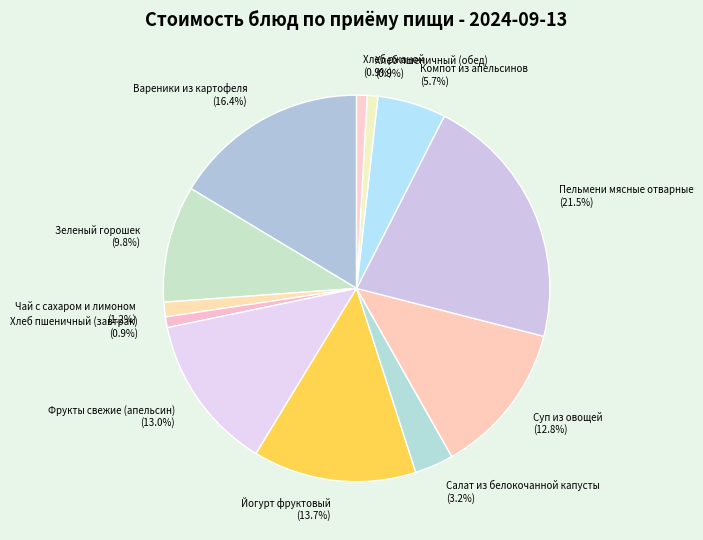

Between Йогурт фруктовый and Суп из овощей, which is larger?

Йогурт фруктовый